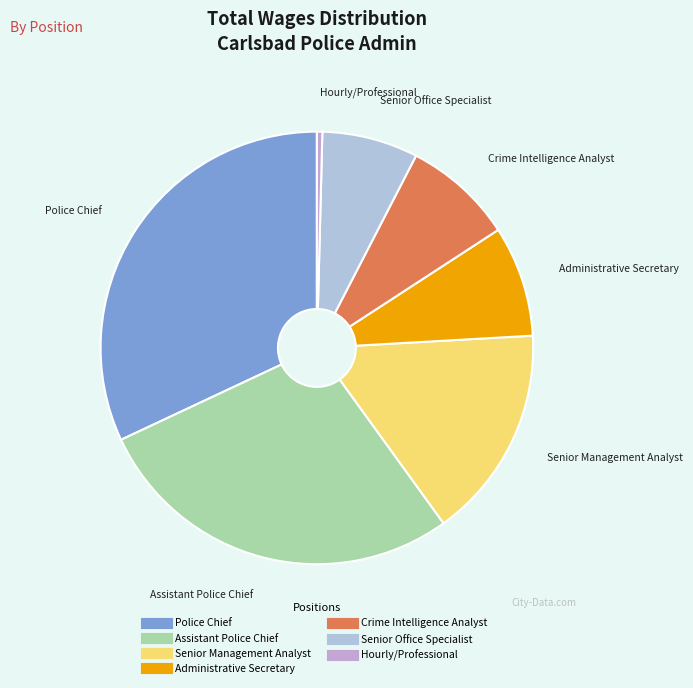

Between Police Chief and Hourly/Professional, which is larger?

Police Chief